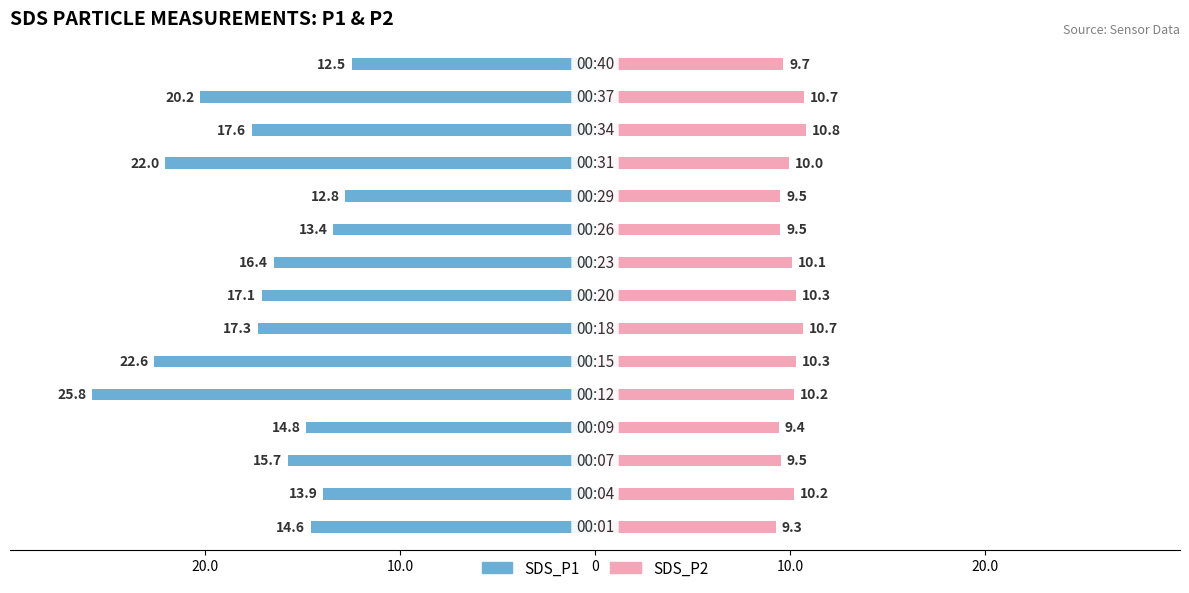

What is the sum of all SDS_P2 values?

150.1